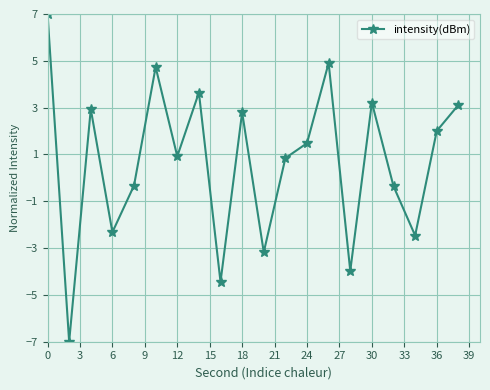

What is the value of the 20th point from the left?

3.1